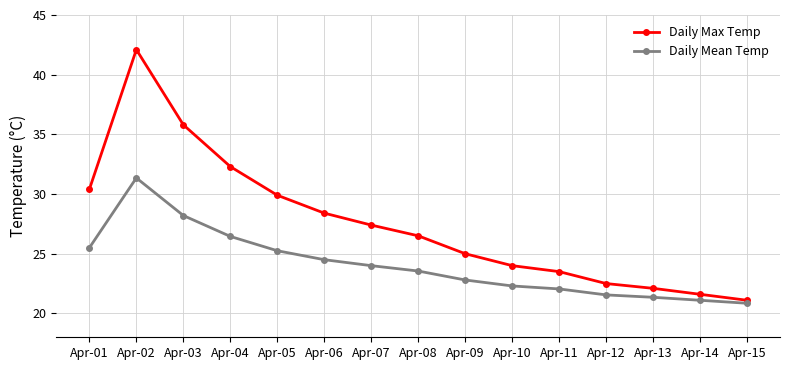

Which series has the largest range (max minus min)?

Daily Max Temp